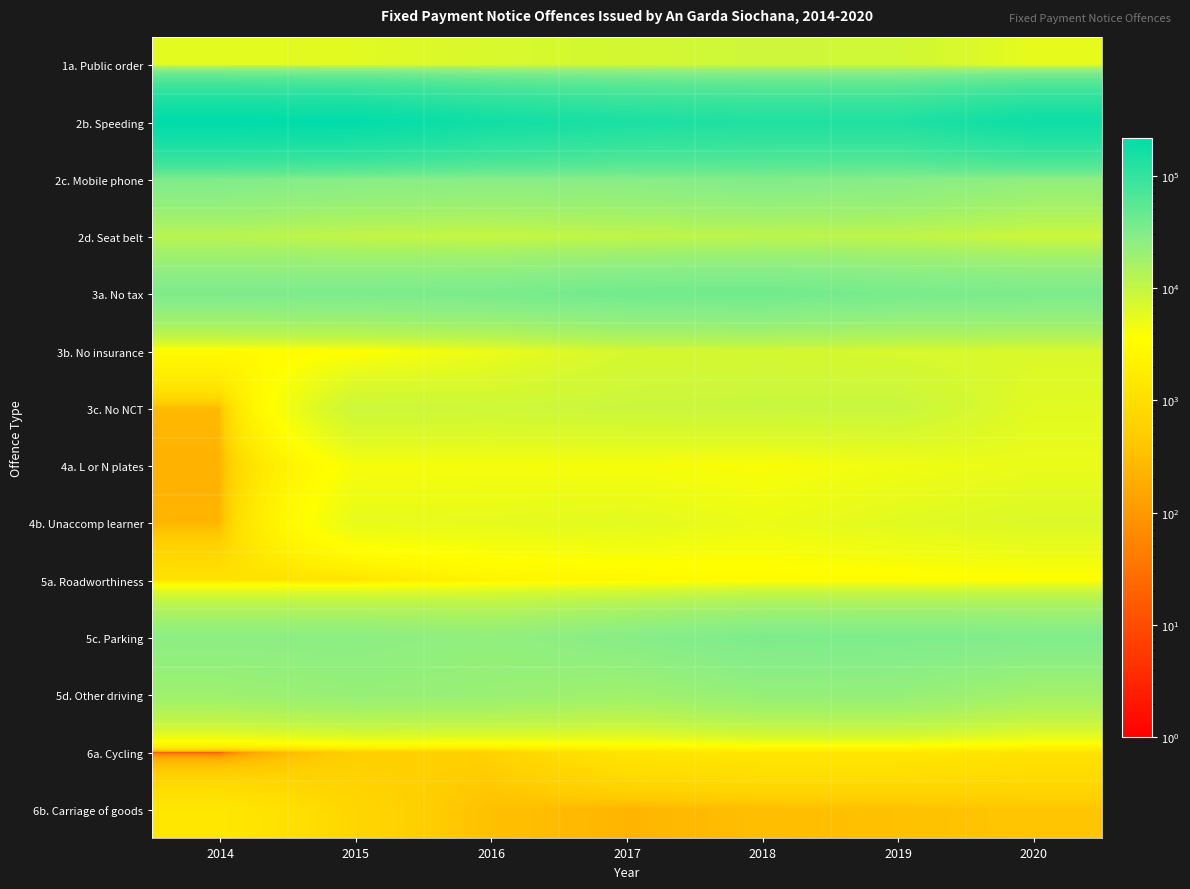

Between 2017 and 2019, which is larger?

2019